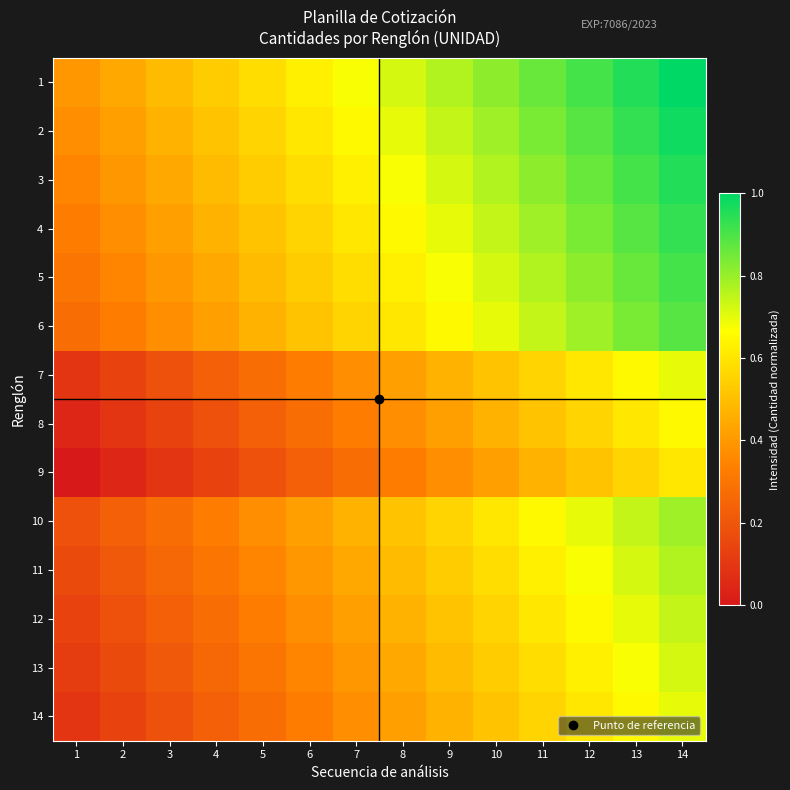

Reading right to left, list all the values displayed in this chart.

1: 14=1.0	13=1.0	12=0.9	11=0.9	10=0.8	9=0.8	8=0.7	7=0.7	6=0.6	5=0.6	4=0.5	3=0.5	2=0.4	1=0.4
2: 14=1.0	13=0.9	12=0.9	11=0.8	10=0.8	9=0.7	8=0.7	7=0.7	6=0.6	5=0.6	4=0.5	3=0.5	2=0.4	1=0.4
3: 14=1.0	13=0.9	12=0.9	11=0.8	10=0.8	9=0.7	8=0.7	7=0.6	6=0.6	5=0.5	4=0.5	3=0.4	2=0.4	1=0.3
4: 14=0.9	13=0.9	12=0.8	11=0.8	10=0.7	9=0.7	8=0.7	7=0.6	6=0.6	5=0.5	4=0.5	3=0.4	2=0.4	1=0.3
5: 14=0.9	13=0.9	12=0.8	11=0.8	10=0.7	9=0.7	8=0.6	7=0.6	6=0.5	5=0.5	4=0.4	3=0.4	2=0.3	1=0.3
6: 14=0.9	13=0.8	12=0.8	11=0.7	10=0.7	9=0.7	8=0.6	7=0.6	6=0.5	5=0.5	4=0.4	3=0.4	2=0.3	1=0.3
7: 14=0.7	13=0.7	12=0.6	11=0.6	10=0.5	9=0.5	8=0.4	7=0.4	6=0.3	5=0.3	4=0.2	3=0.2	2=0.1	1=0.1
8: 14=0.7	13=0.6	12=0.6	11=0.5	10=0.5	9=0.4	8=0.4	7=0.3	6=0.3	5=0.2	4=0.2	3=0.1	2=0.1	1=0.0
9: 14=0.6	13=0.6	12=0.5	11=0.5	10=0.4	9=0.4	8=0.3	7=0.3	6=0.2	5=0.2	4=0.1	3=0.1	2=0.0	1=0.0
10: 14=0.8	13=0.7	12=0.7	11=0.7	10=0.6	9=0.6	8=0.5	7=0.5	6=0.4	5=0.4	4=0.3	3=0.3	2=0.2	1=0.2
11: 14=0.8	13=0.7	12=0.7	11=0.6	10=0.6	9=0.5	8=0.5	7=0.4	6=0.4	5=0.3	4=0.3	3=0.3	2=0.2	1=0.2
12: 14=0.7	13=0.7	12=0.7	11=0.6	10=0.6	9=0.5	8=0.5	7=0.4	6=0.4	5=0.3	4=0.3	3=0.2	2=0.2	1=0.1
13: 14=0.7	13=0.7	12=0.6	11=0.6	10=0.5	9=0.5	8=0.4	7=0.4	6=0.3	5=0.3	4=0.3	3=0.2	2=0.2	1=0.1
14: 14=0.7	13=0.7	12=0.6	11=0.6	10=0.5	9=0.5	8=0.4	7=0.4	6=0.3	5=0.3	4=0.2	3=0.2	2=0.1	1=0.1